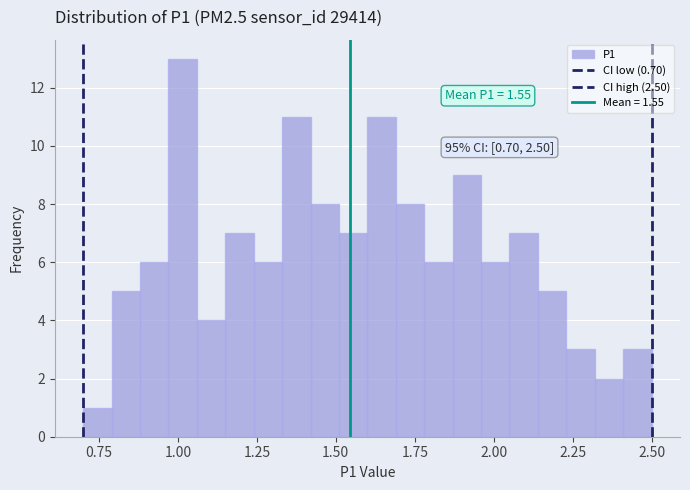

Around what value on the x-axis is the tallest bar? Give the approximate position of its centre, as read against the axis.

1.00